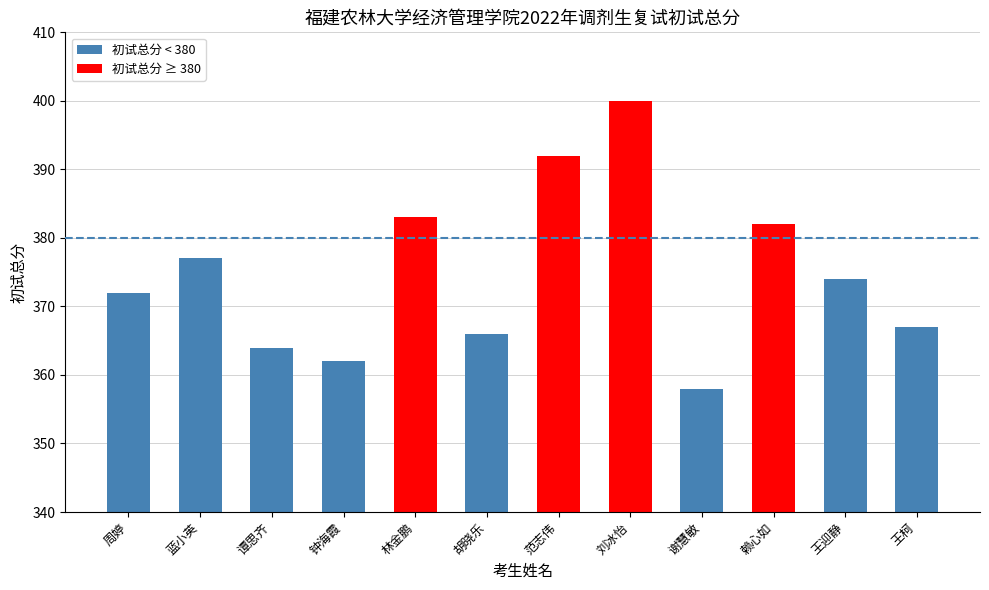

Count the number of data series in this chart.

1